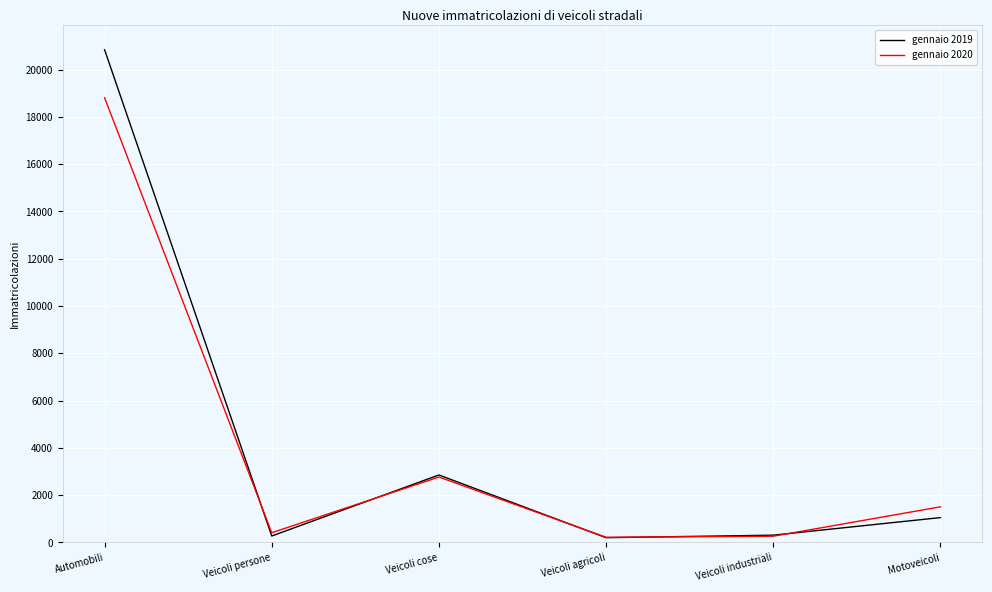

What are all the series names shown in the legend?

gennaio 2019, gennaio 2020